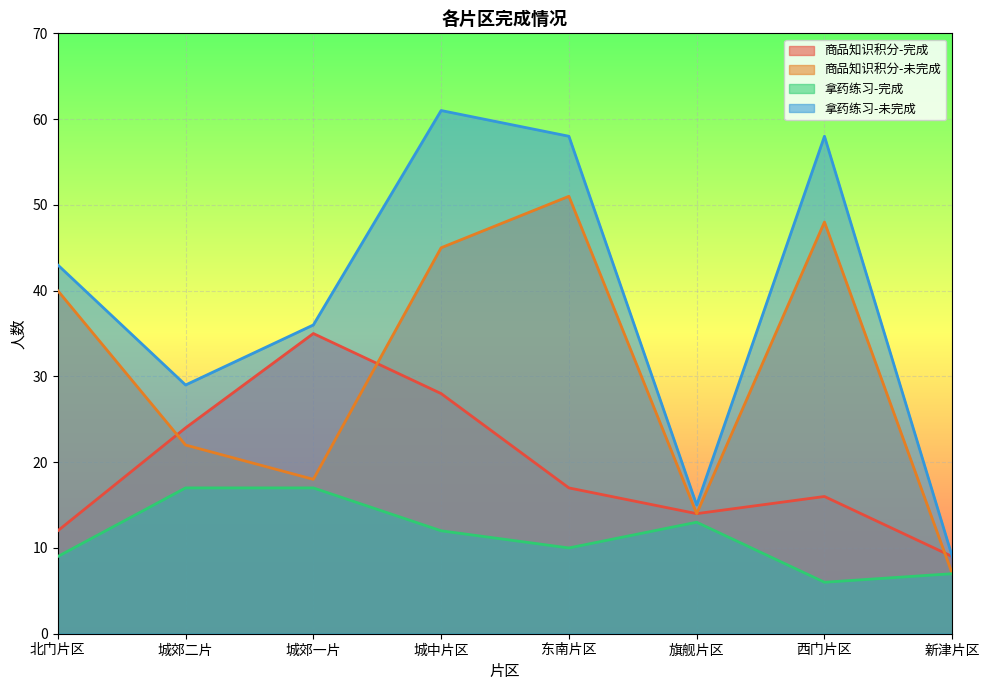

What is the difference between the 拿药练习-未完成 values at 新津片区 and 西门片区?

49